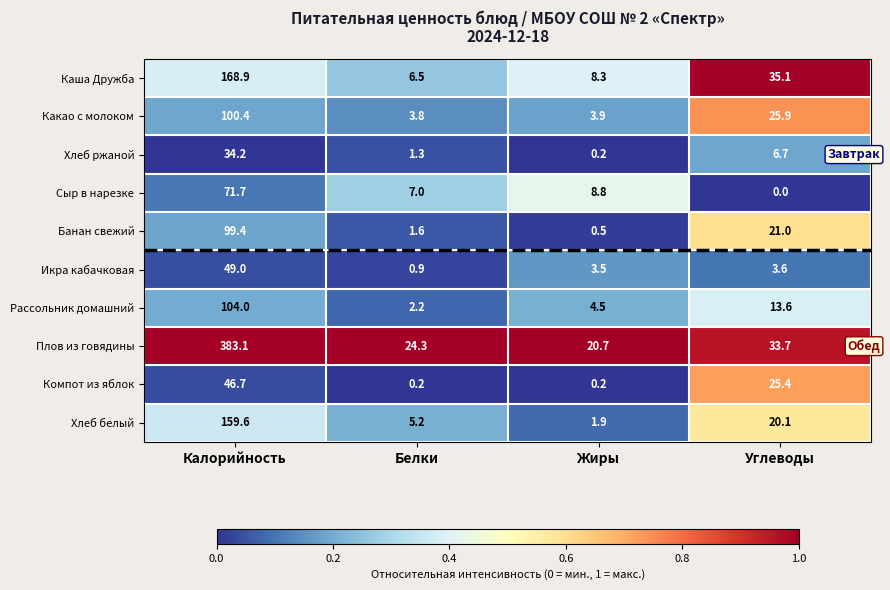

At which label is Компот из яблок closest to 23?

Углеводы